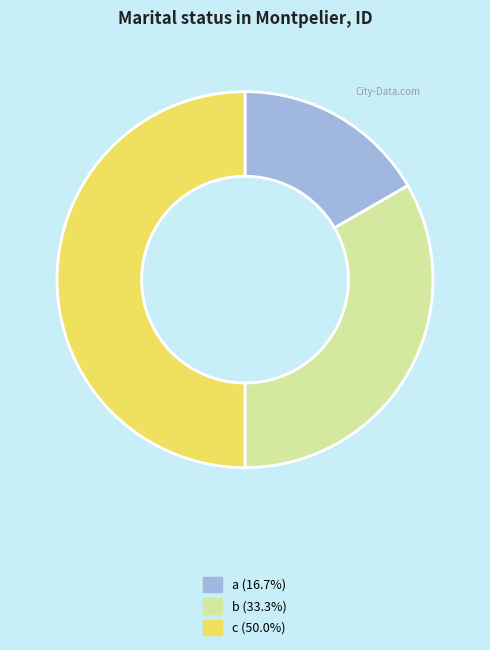

Which category has the smallest portion of the pie?

a